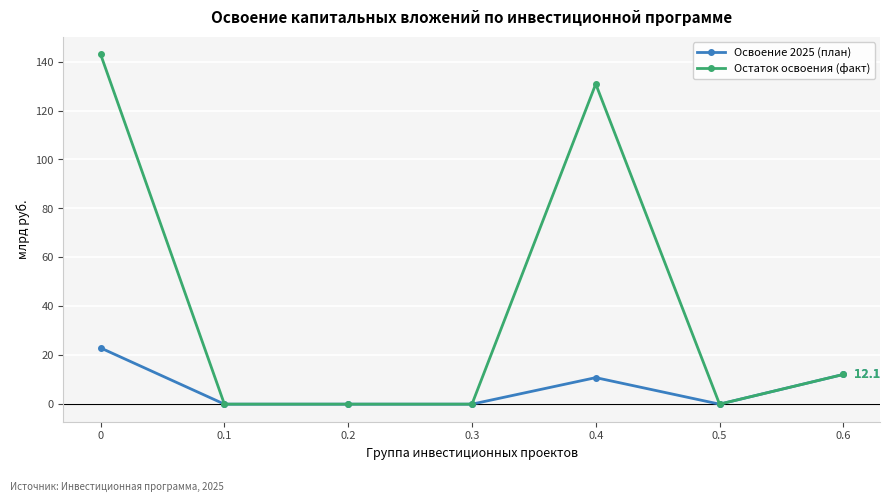

What is the highest value of the Остаток освоения (факт) series?

143.0